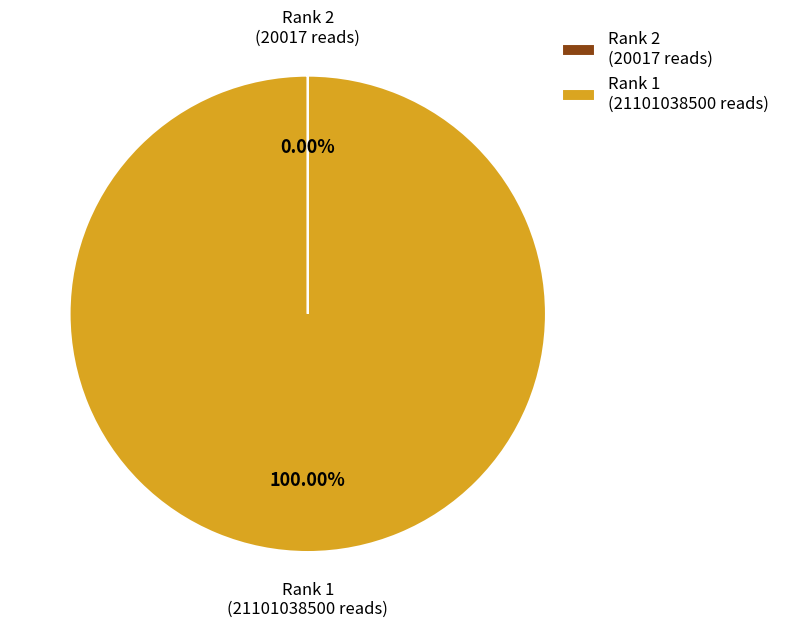

Is there any slice that represents more than half of the pie?

Yes